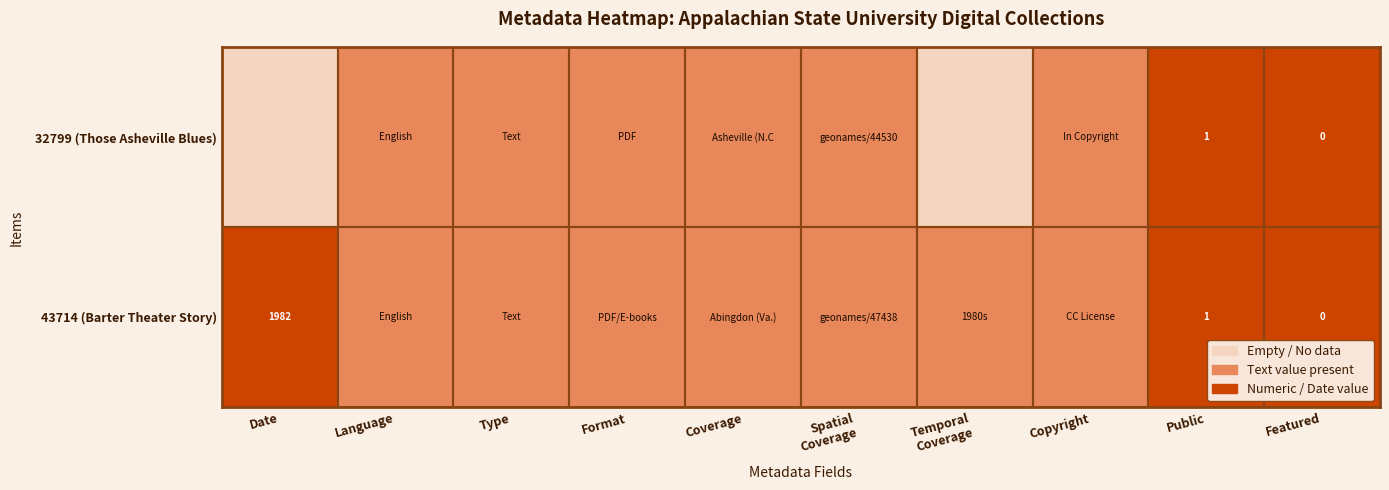

What is the difference between the 32799 (Those Asheville Blues) values at Date and Copyright?

1